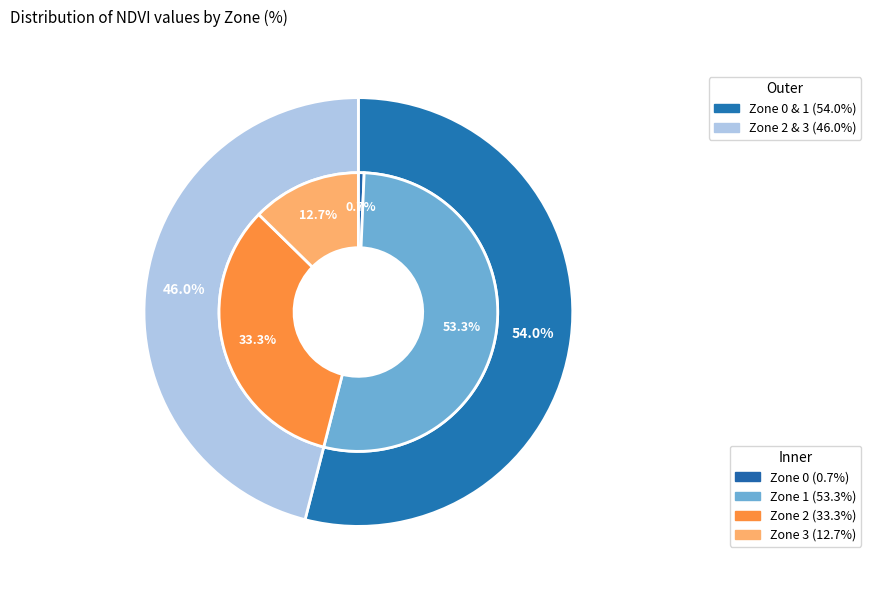

Which slice is the smallest?

Zone 0